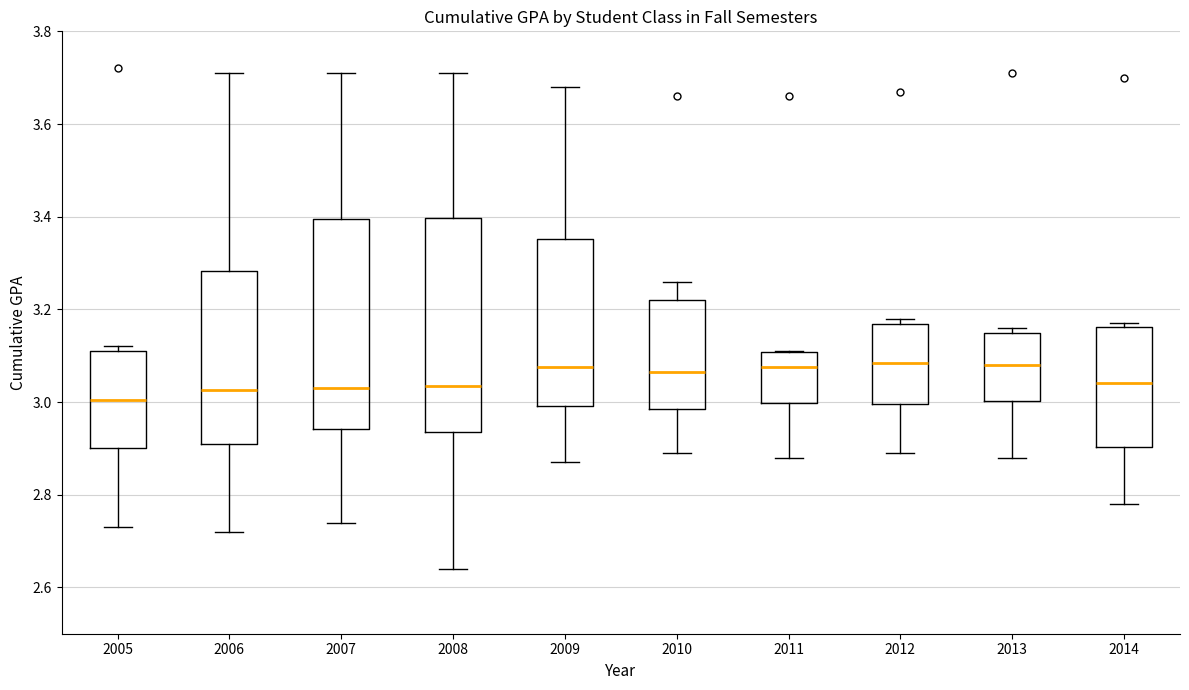

Reading left to right, transcribe this box plot: for each box, give where its median line is, the range the box spans, and where its two whiskers end, as read against the y-axis. The values are not printed on the chart, so give them approximately, as read against the axis.

2005: median 3.00, box 2.90 to 3.12, whiskers 2.74 to 3.12 (just above the box's upper edge)
2006: median 3.02, box 2.92 to 3.28, whiskers 2.72 to 3.72
2007: median 3.04, box 2.94 to 3.40, whiskers 2.74 to 3.72
2008: median 3.04, box 2.94 to 3.40, whiskers 2.64 to 3.72
2009: median 3.08, box 3.00 to 3.36, whiskers 2.88 to 3.68
2010: median 3.06, box 2.98 to 3.22, whiskers 2.90 to 3.26
2011: median 3.08, box 3.00 to 3.10, whiskers 2.88 to 3.12
2012: median 3.08, box 3.00 to 3.16, whiskers 2.90 to 3.18
2013: median 3.08, box 3.00 to 3.16, whiskers 2.88 to 3.16 (just above the box's upper edge)
2014: median 3.04, box 2.90 to 3.16, whiskers 2.78 to 3.18